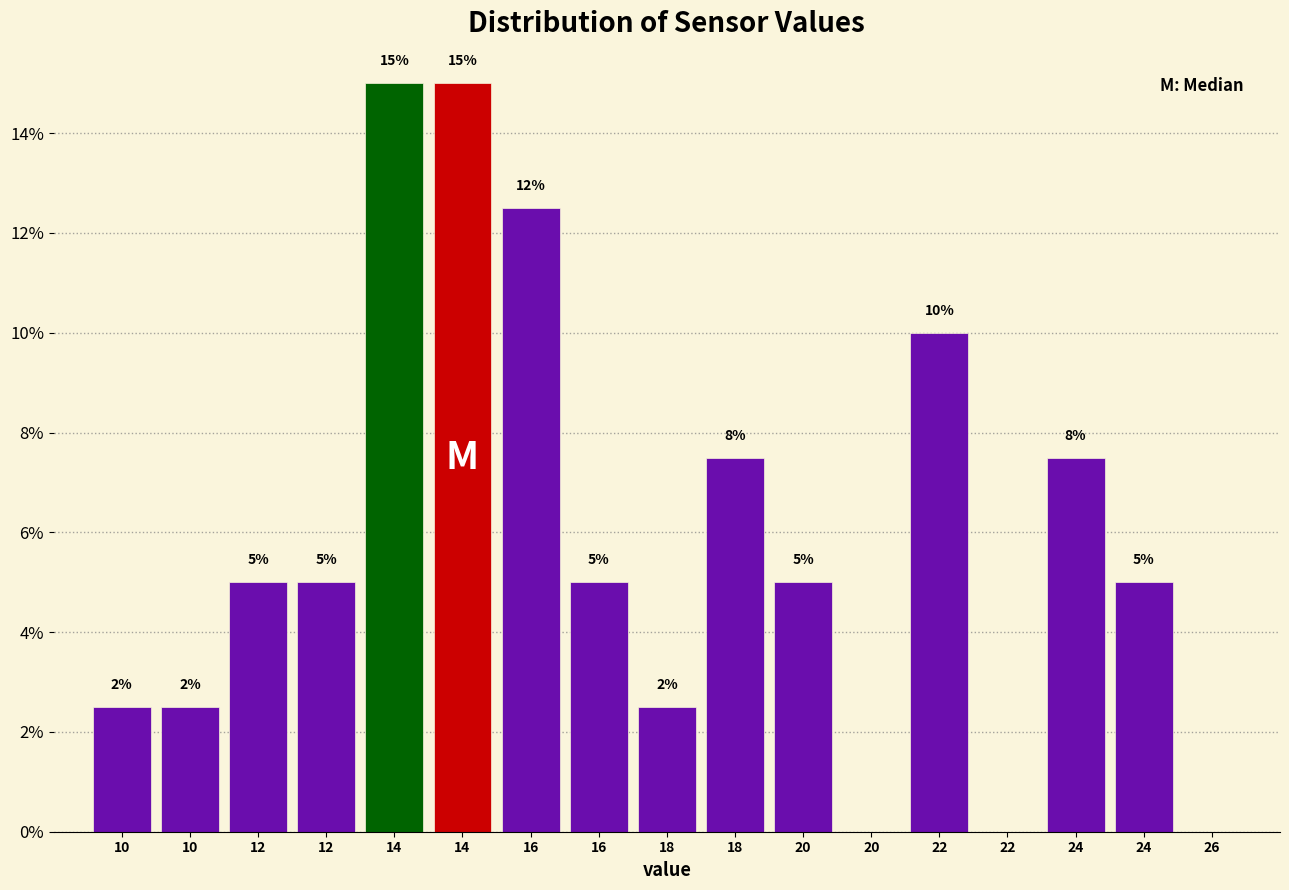

Are the bars horizontal?

No